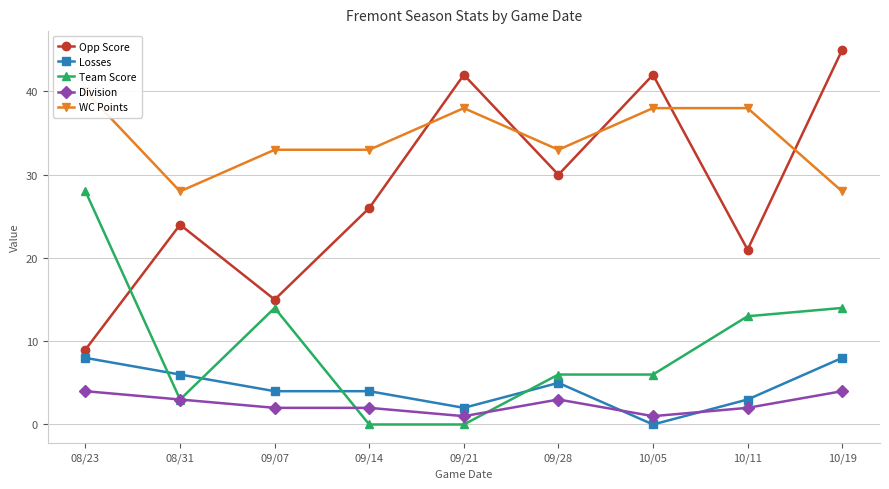

What is the greatest value displayed?

45